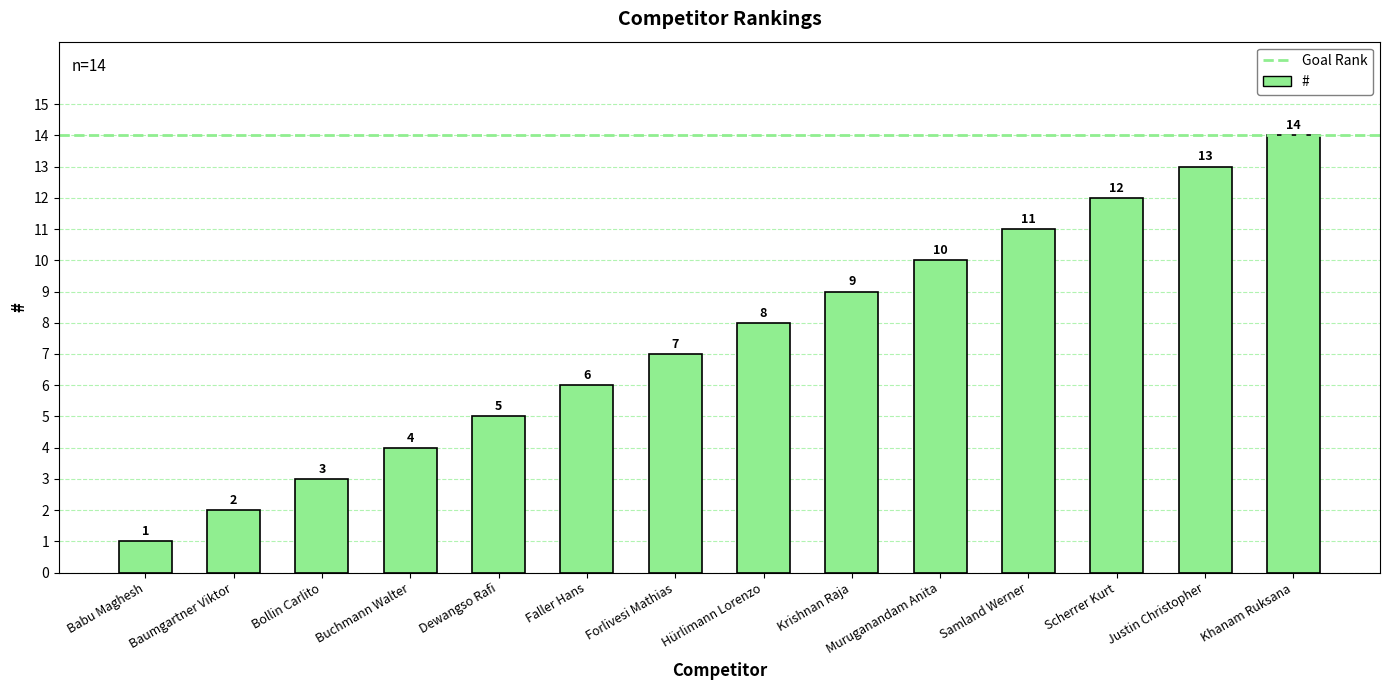

What is the approximate value at Samland Werner, to the nearest 5?

10